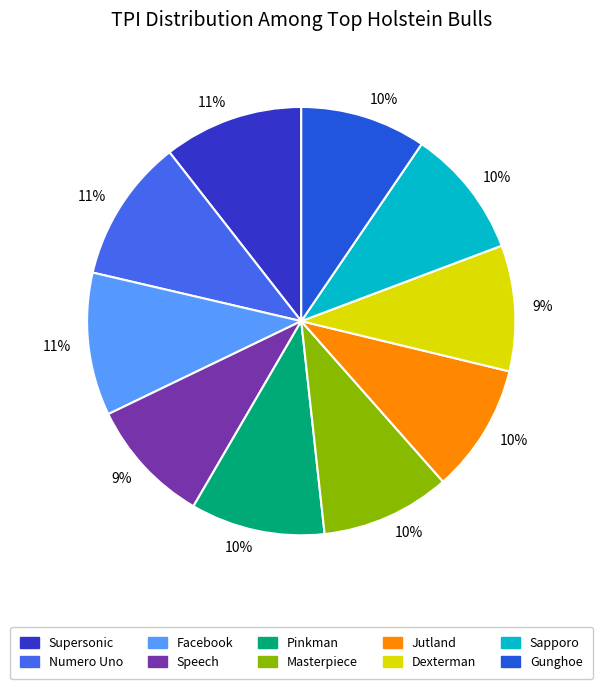

Does any single category account for the majority?

No